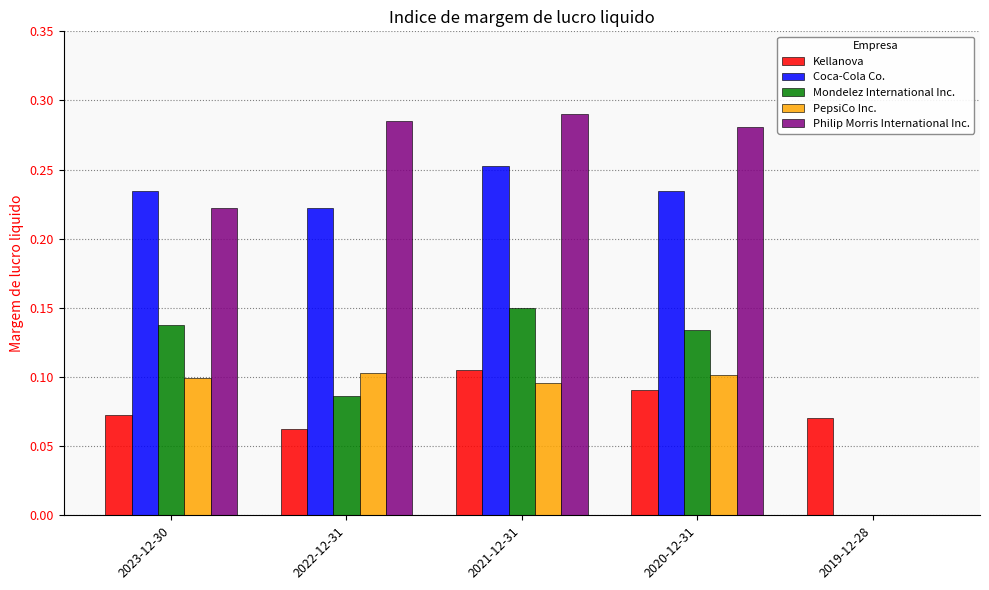

Which series changed the most between 2022-12-31 and 2021-12-31?

Mondelez International Inc.